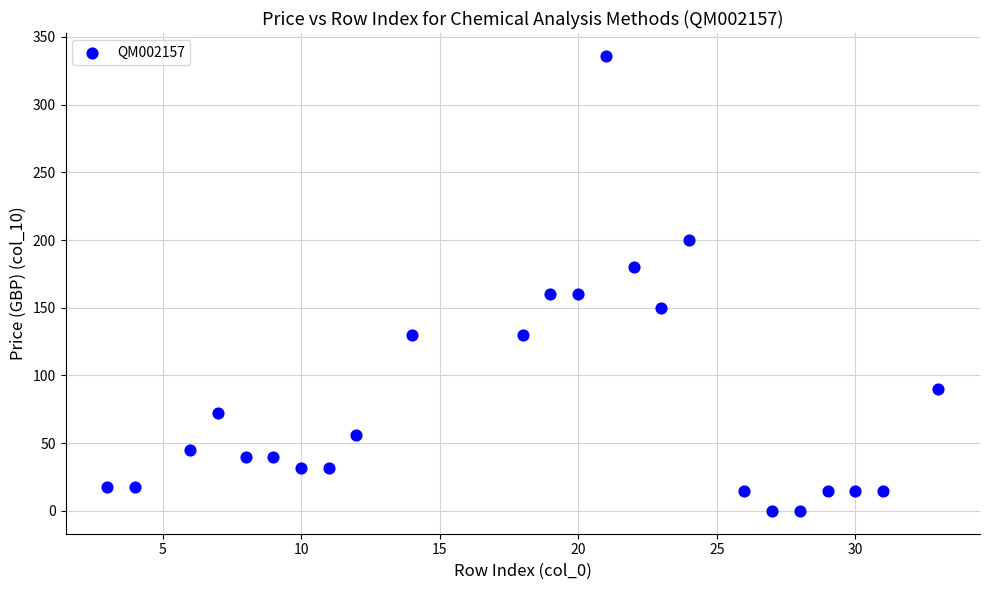

What is the range of X values (max minus min)?

30